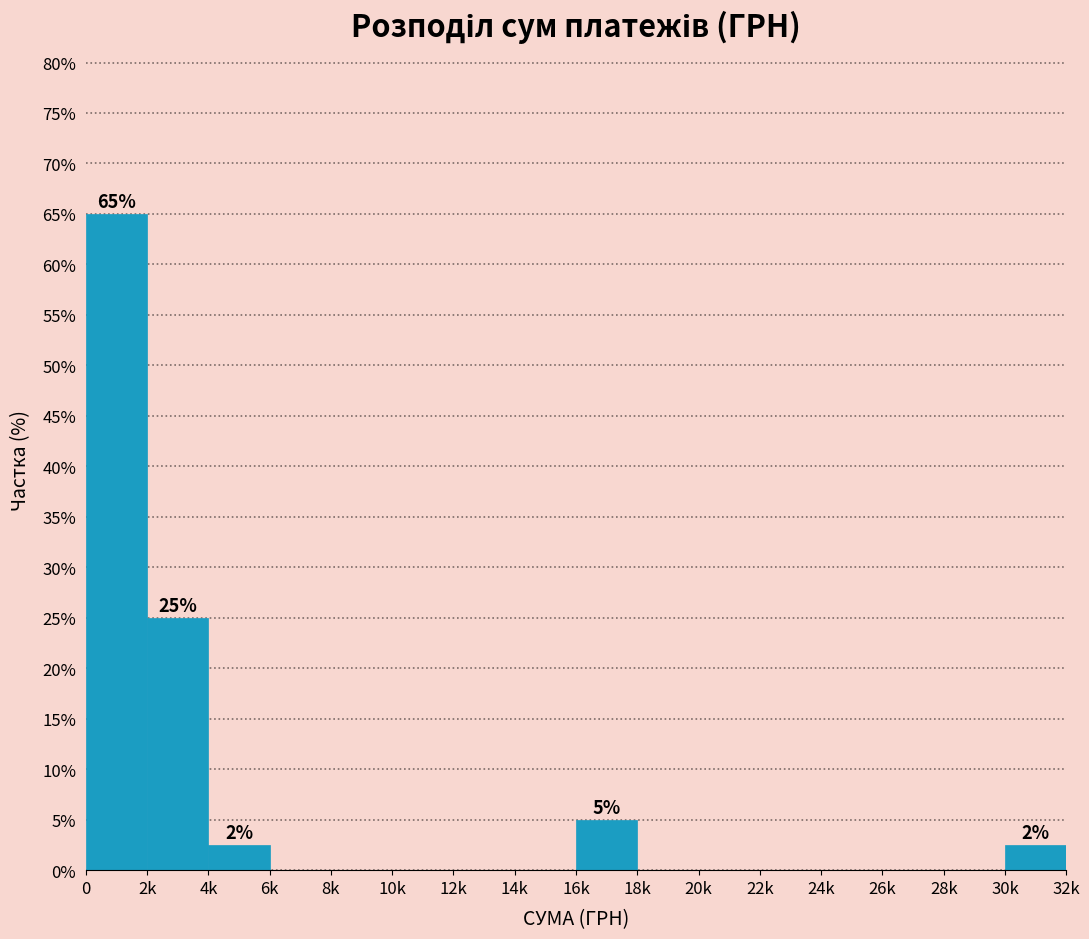

Reading left to right, list all the values displayed in this chart.

0=65.0	2k=25.0	4k=2.5	6k=0.0	8k=0.0	10k=0.0	12k=0.0	14k=0.0	16k=5.0	18k=0.0	20k=0.0	22k=0.0	24k=0.0	26k=0.0	28k=0.0	30k=2.5